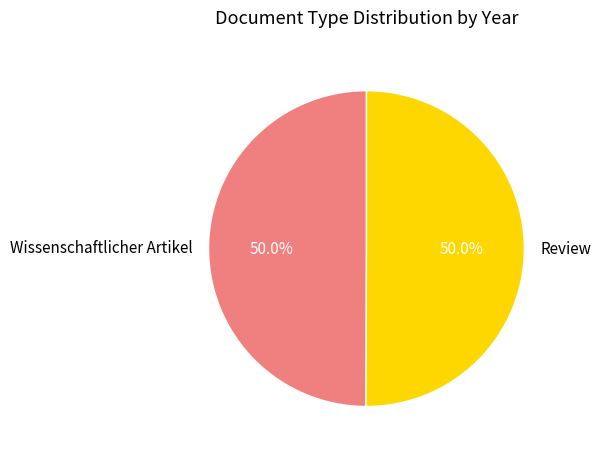

The Wissenschaftlicher Artikel slice represents 50% of the pie. True or false?

True